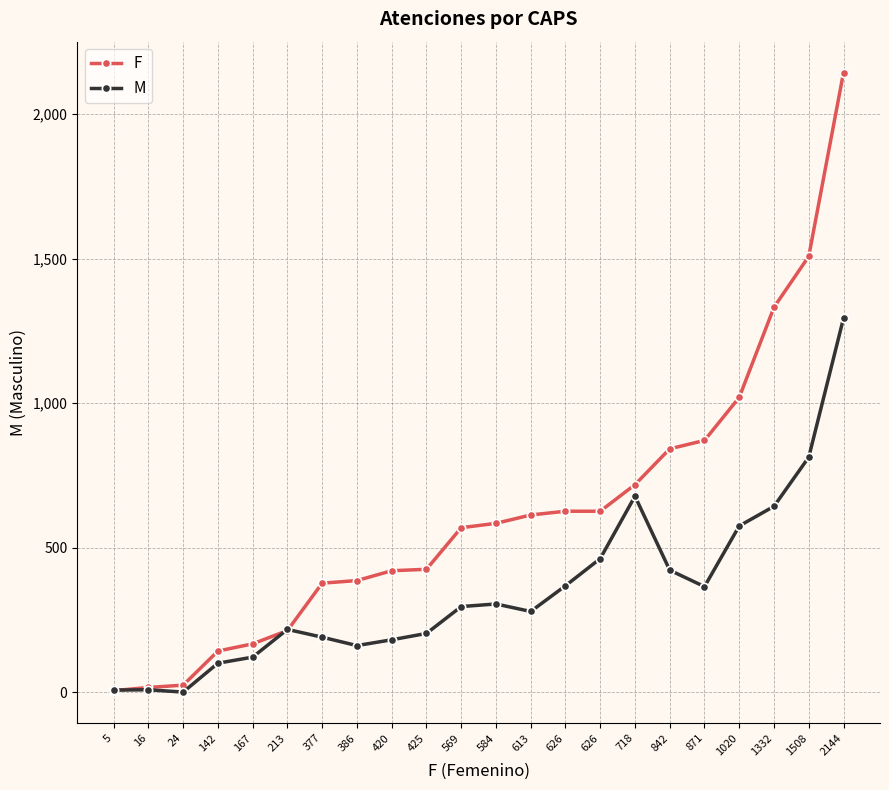

Does the chart have visible grid lines?

Yes